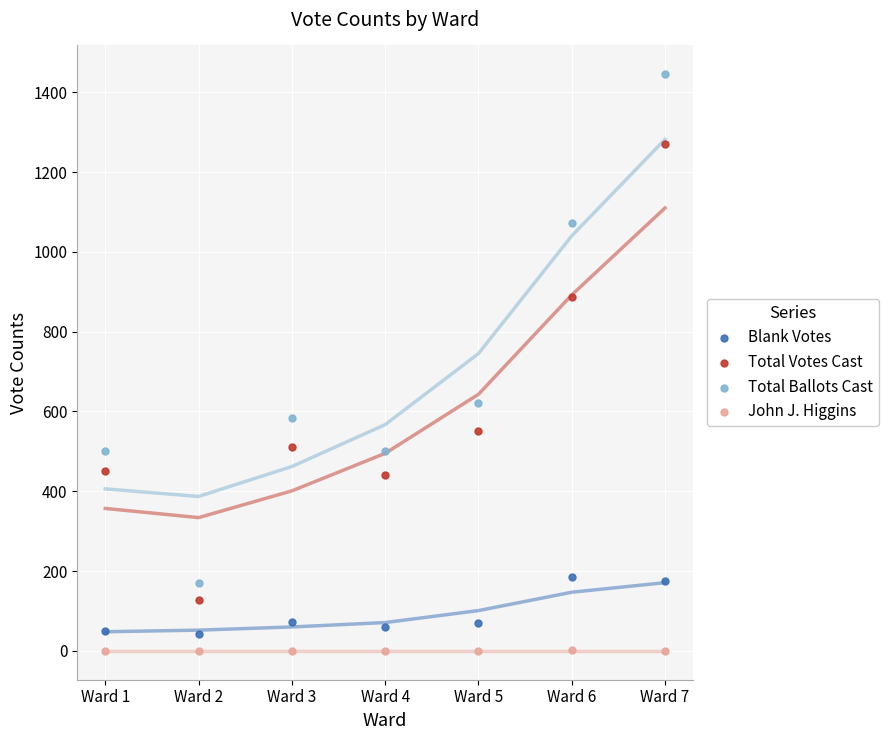

Which series contains the lowest Y value?

John J. Higgins